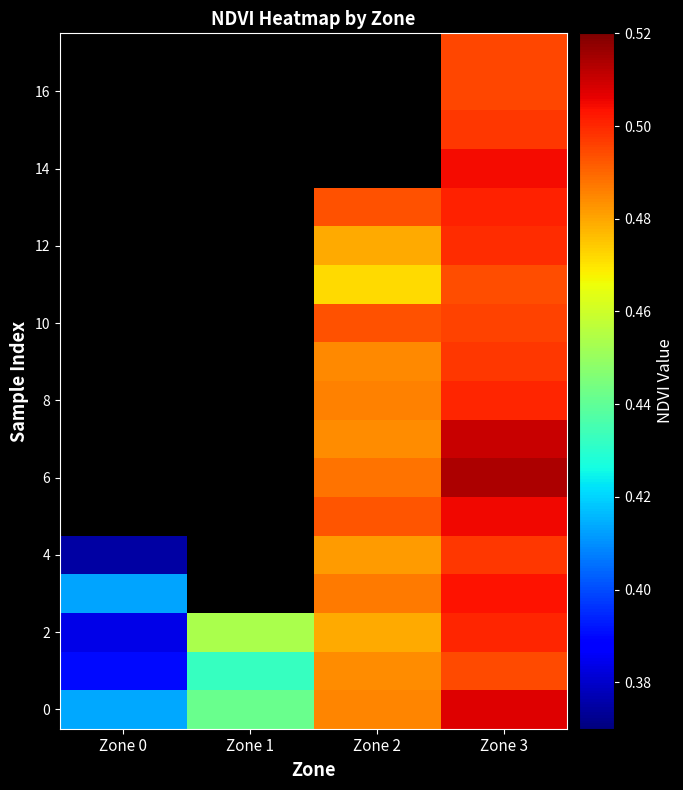

Between Zone 2 and Zone 3, which series saw the biggest shift?

6